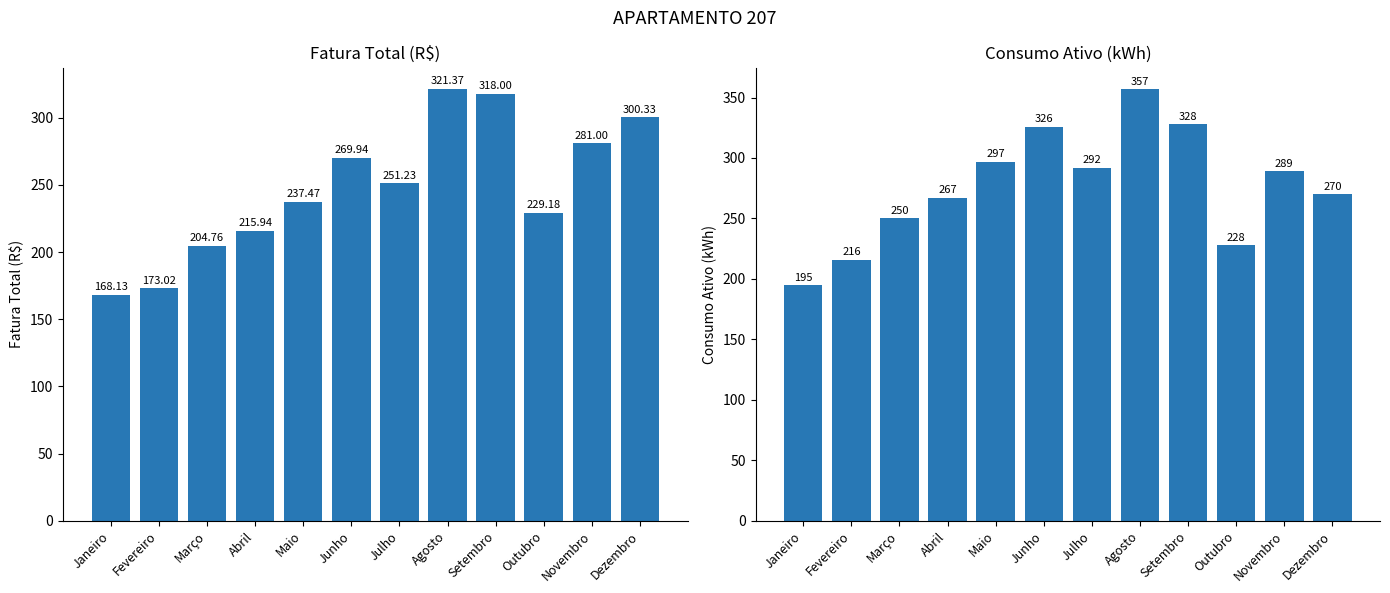

Which has a higher value, Janeiro or Abril?

Abril